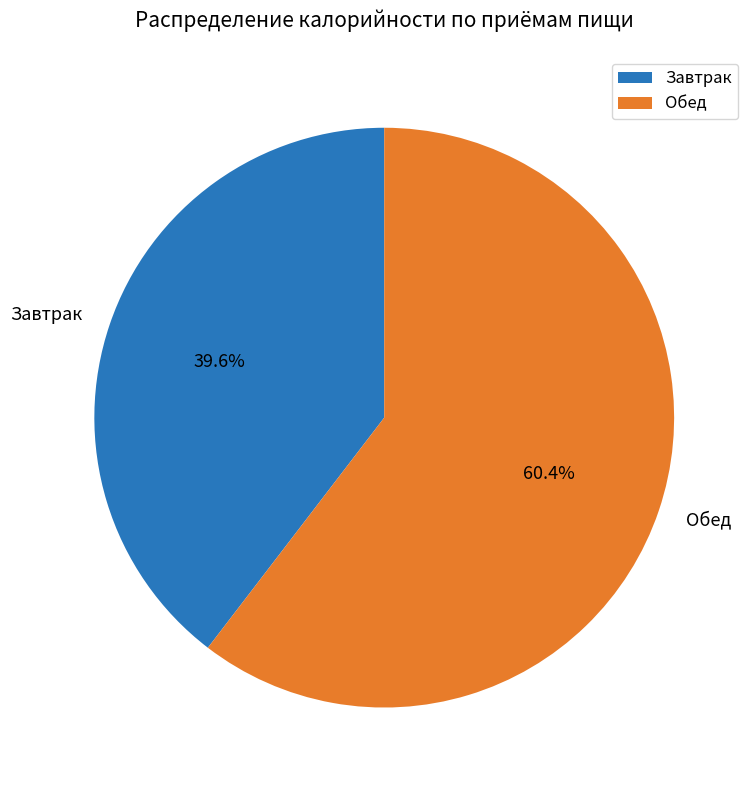

To the nearest percent, what percentage of the pie is Завтрак?

40%